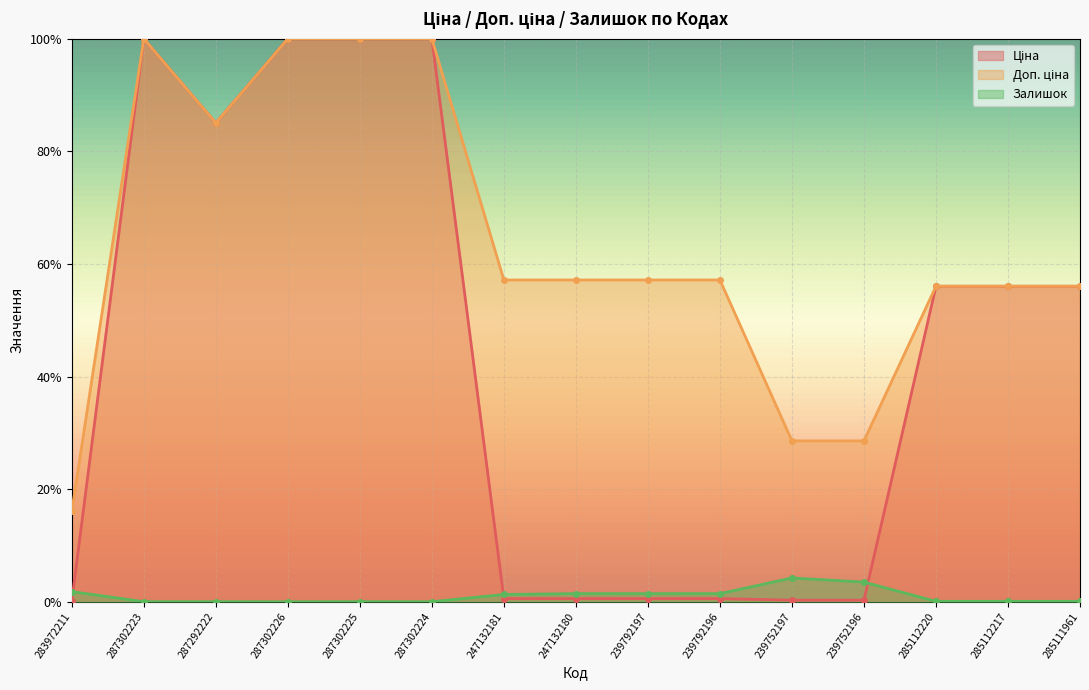

What is the label of the 6th point from the right?

239792196